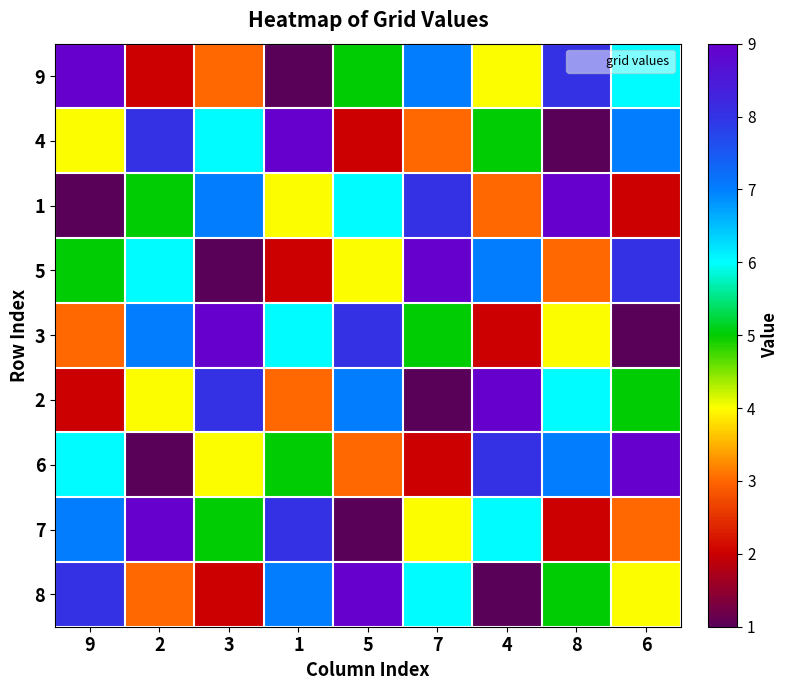

Which label corresponds to the smallest value in the chart?

1